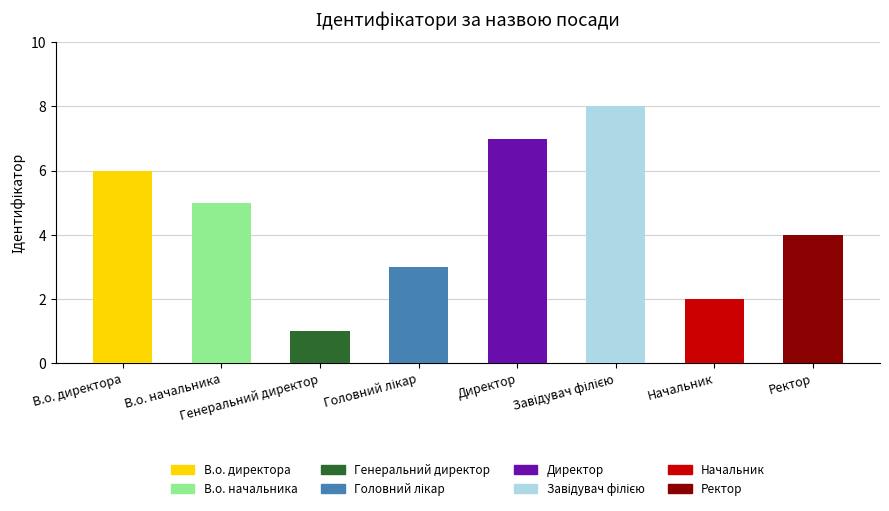

What is the difference between the maximum and minimum values?

7